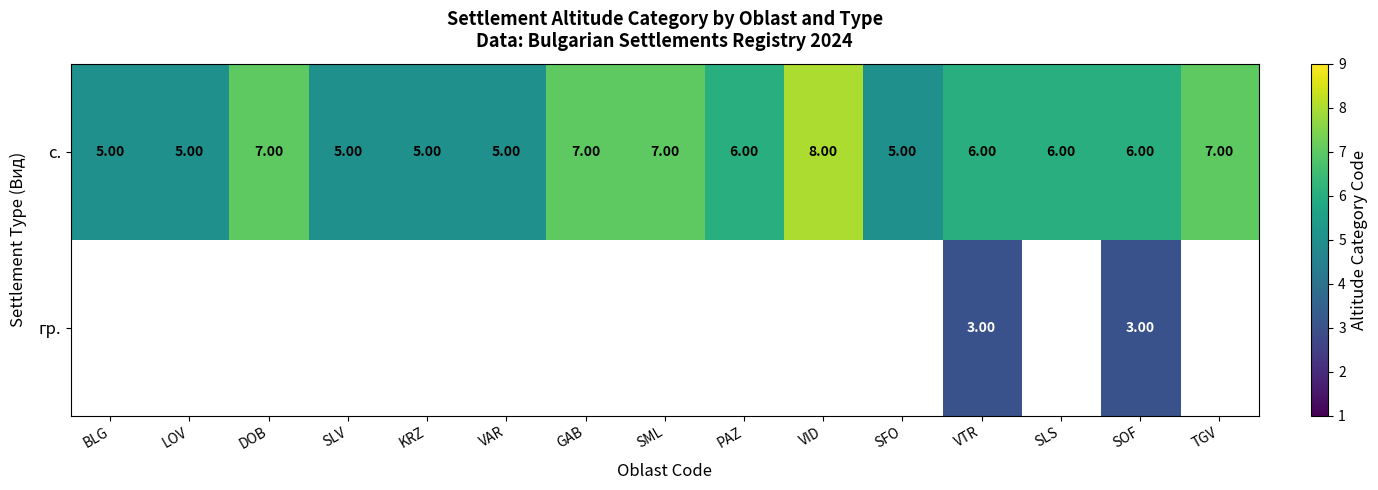

What is the average value of the с. series?

6